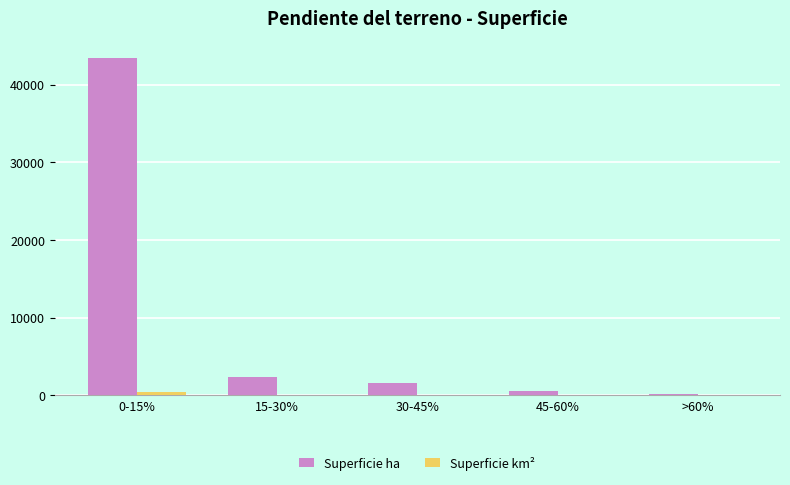

Is it true that Superficie ha equals 1559.6 at 30-45%?

True